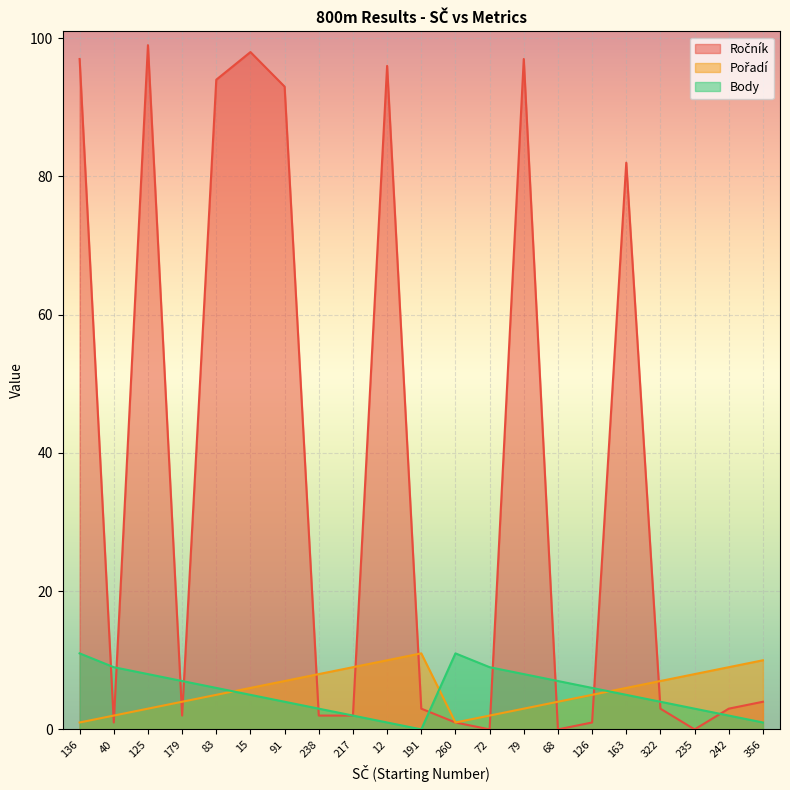

At how many categories does at least one series exceed 46?

8